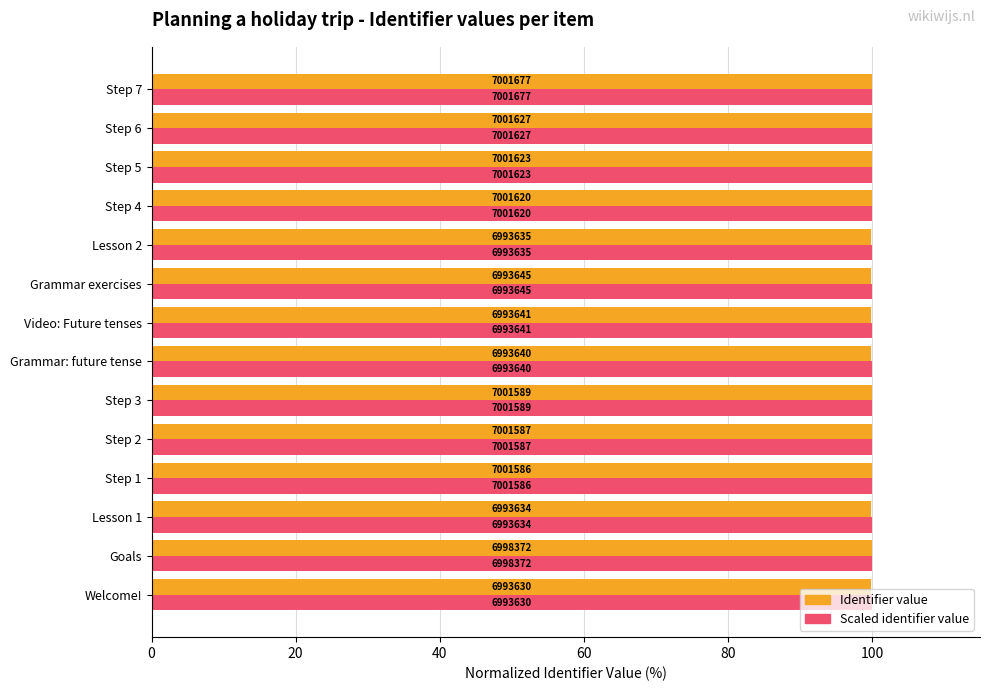

Are the bars horizontal?

Yes